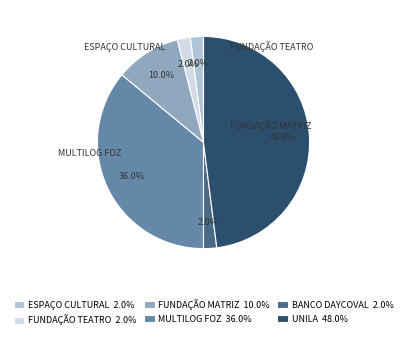

What percentage is the UNILA slice, to the nearest percent?

48%